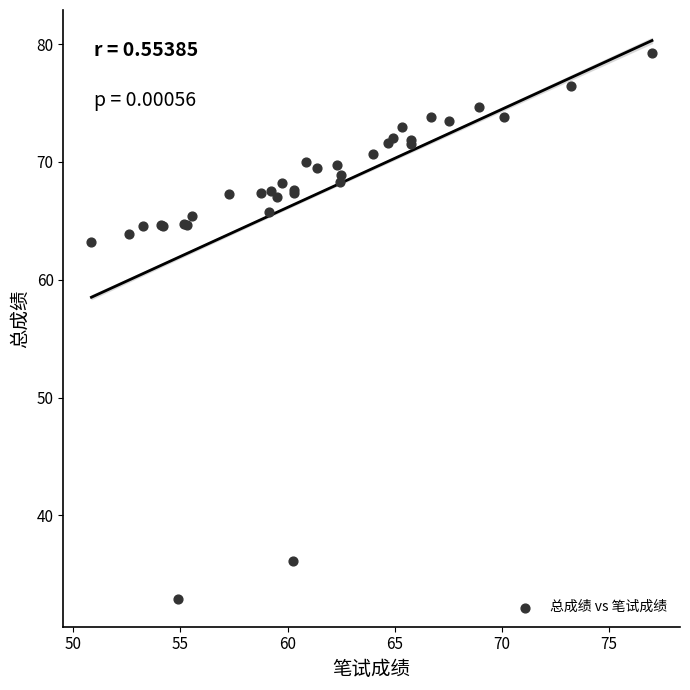

What Y value in the scatter plot is closest to 56?

63.2